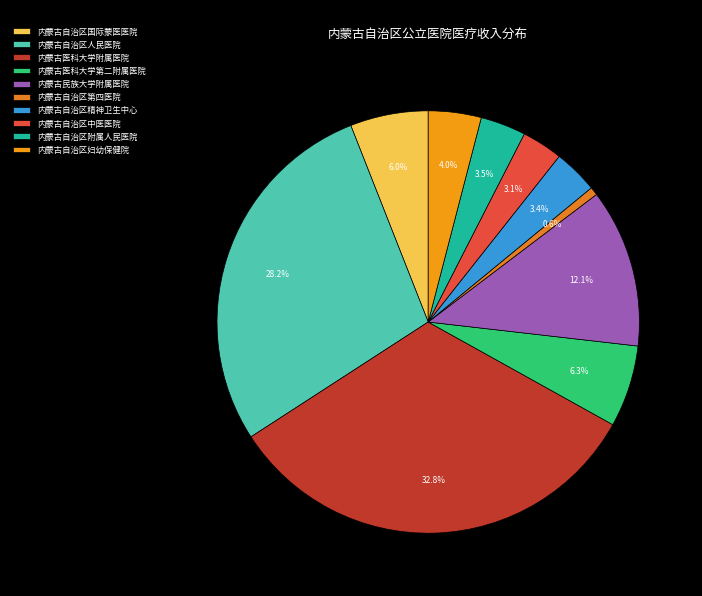

What percentage is the 内蒙古医科大学第二附属医院 slice, to the nearest percent?

6%